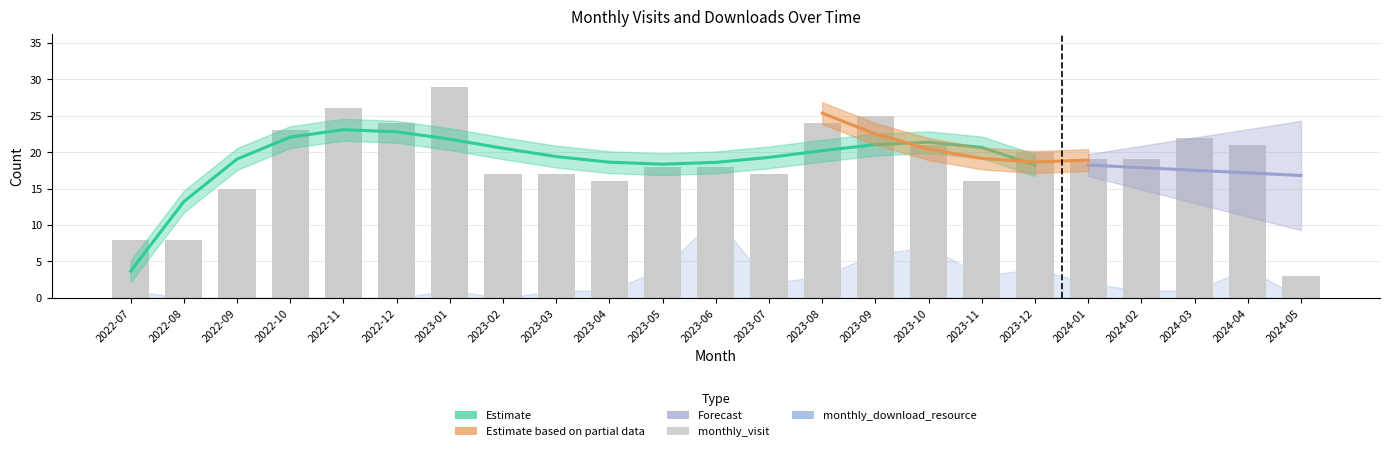

Between 2023-01 and 2022-08, which is larger?

2023-01